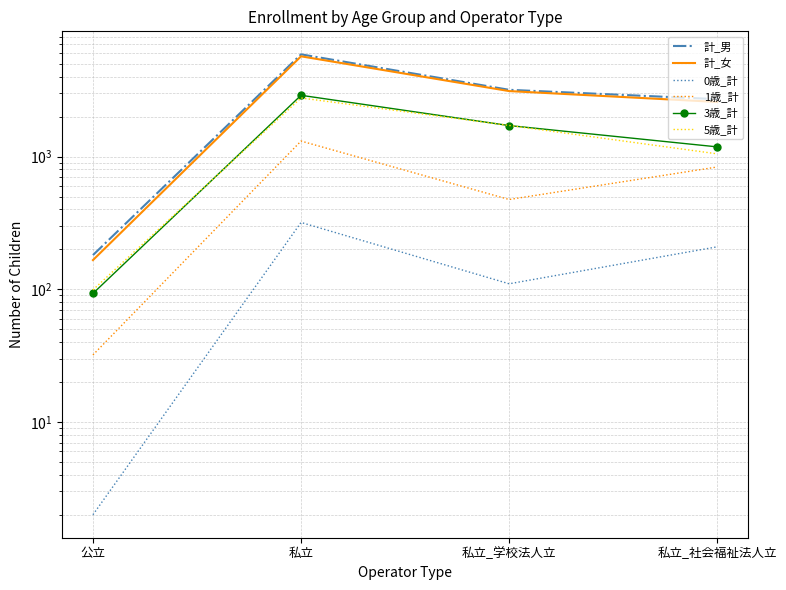

How many interior local peaks does the 0歳_計 series have?

1